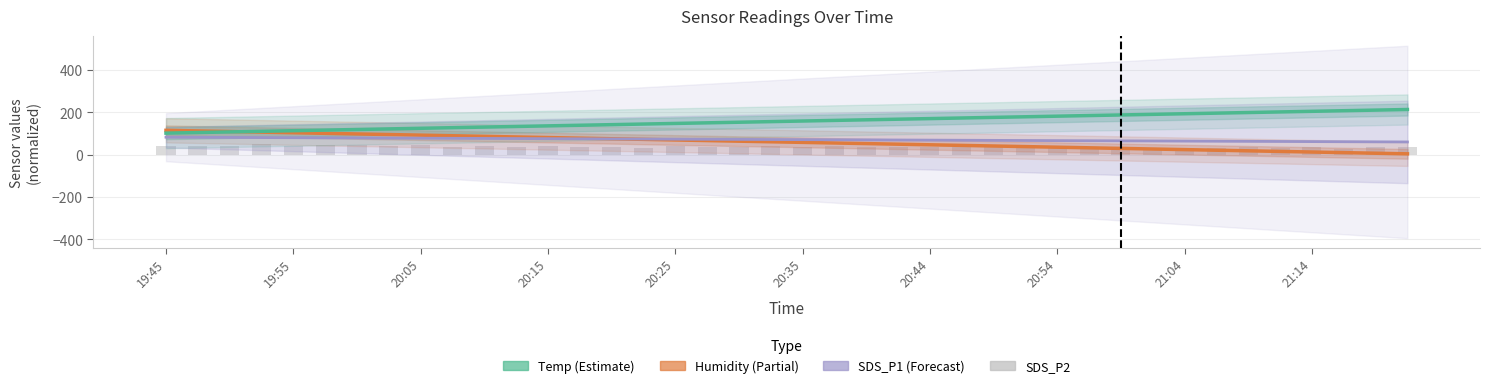

Reading left to right, extract all data points from this chart.

Humidity: 115.2	112.3	109.5	106.6	103.8	100.9	98.1	95.2	92.4	89.5	86.7	83.8	81.0	78.2	75.3	72.5	69.6	66.8	63.9	61.1	58.2	55.4	52.5	49.7	46.8	44.0	41.1	38.3	35.4	32.6	29.7	26.9	24.0	21.2	18.3	15.5	12.6	9.8	6.9	4.1
Temp: 101.9	104.8	107.6	110.5	113.4	116.2	119.1	122.0	124.8	127.7	130.5	133.4	136.3	139.1	142.0	144.9	147.7	150.6	153.5	156.3	159.2	162.0	164.9	167.8	170.6	173.5	176.4	179.2	182.1	185.0	187.8	190.7	193.5	196.4	199.3	202.1	205.0	207.9	210.7	213.6
SDS_P1: 82.7	82.1	81.5	81.0	80.4	79.8	79.2	78.7	78.1	77.5	76.9	76.3	75.8	75.2	74.6	74.0	73.5	72.9	72.3	71.7	71.2	70.6	70.0	69.4	68.9	68.3	67.7	67.1	66.5	66.0	65.4	64.8	64.2	63.7	63.1	62.5	61.9	61.4	60.8	60.2
SDS_P2: 43.0	42.4	41.4	49.2	40.2	46.2	47.4	41.6	45.4	34.8	43.0	38.0	42.0	37.2	38.4	33.6	42.6	34.6	34.8	43.0	38.6	43.2	36.4	35.6	34.6	35.4	41.4	34.0	37.8	35.6	34.0	30.4	30.4	30.4	35.6	33.6	35.6	27.6	36.0	35.0